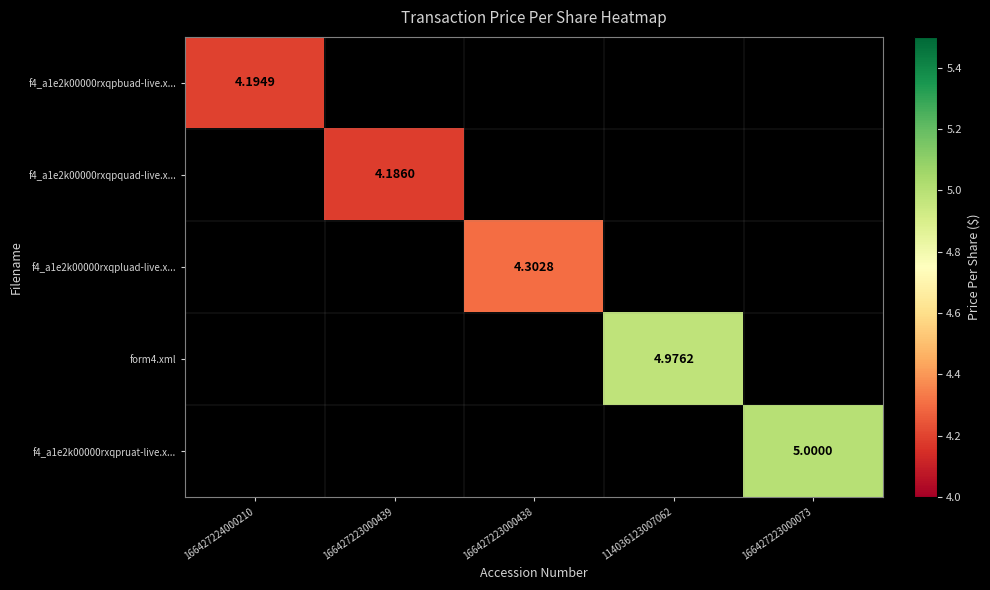

Is the value of form4.xml at 166427223000438 greater than the value of f4_a1e2k00000rxqpruat-live.x... at 114036123007062?

No